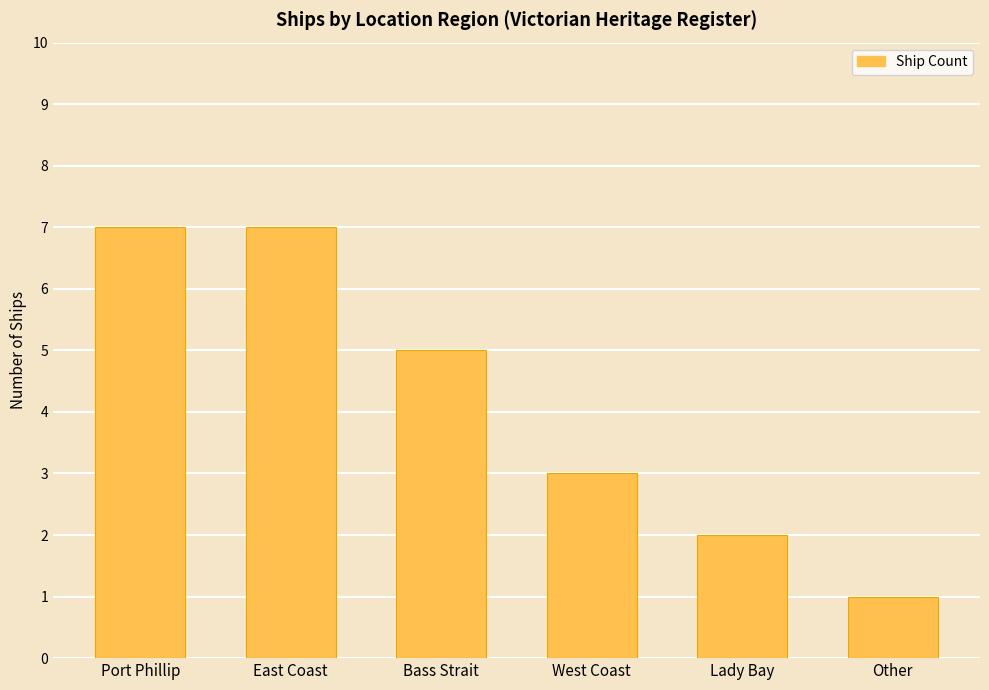

Which label corresponds to the smallest value in the chart?

Other